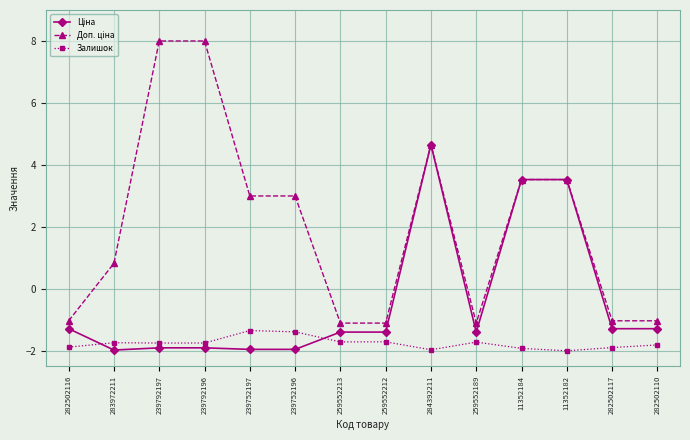

Is it true that Залишок equals -1.1 at 282502110?

False